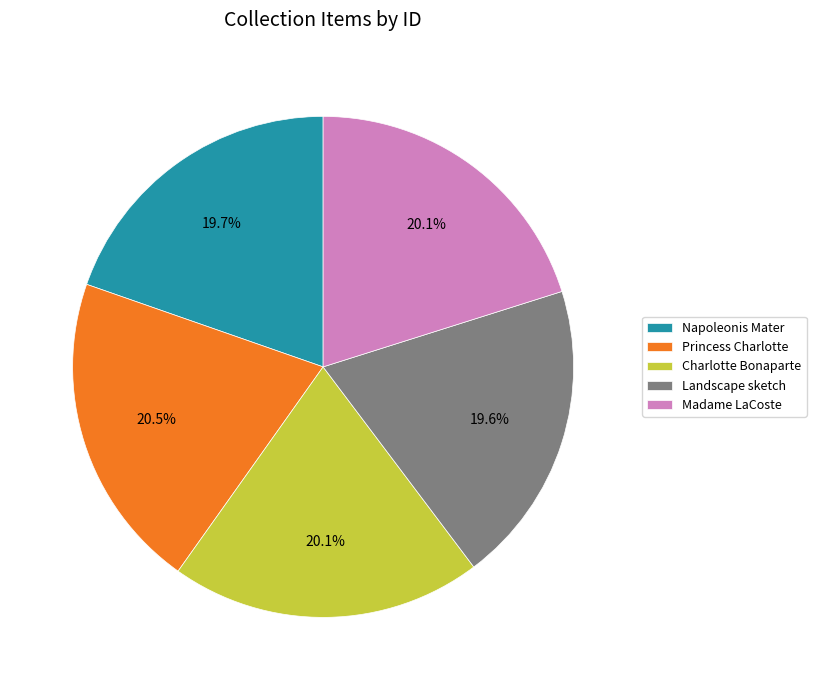

Combined, what portion of the pie is Napoleonis Mater and Charlotte Bonaparte?

39.8%